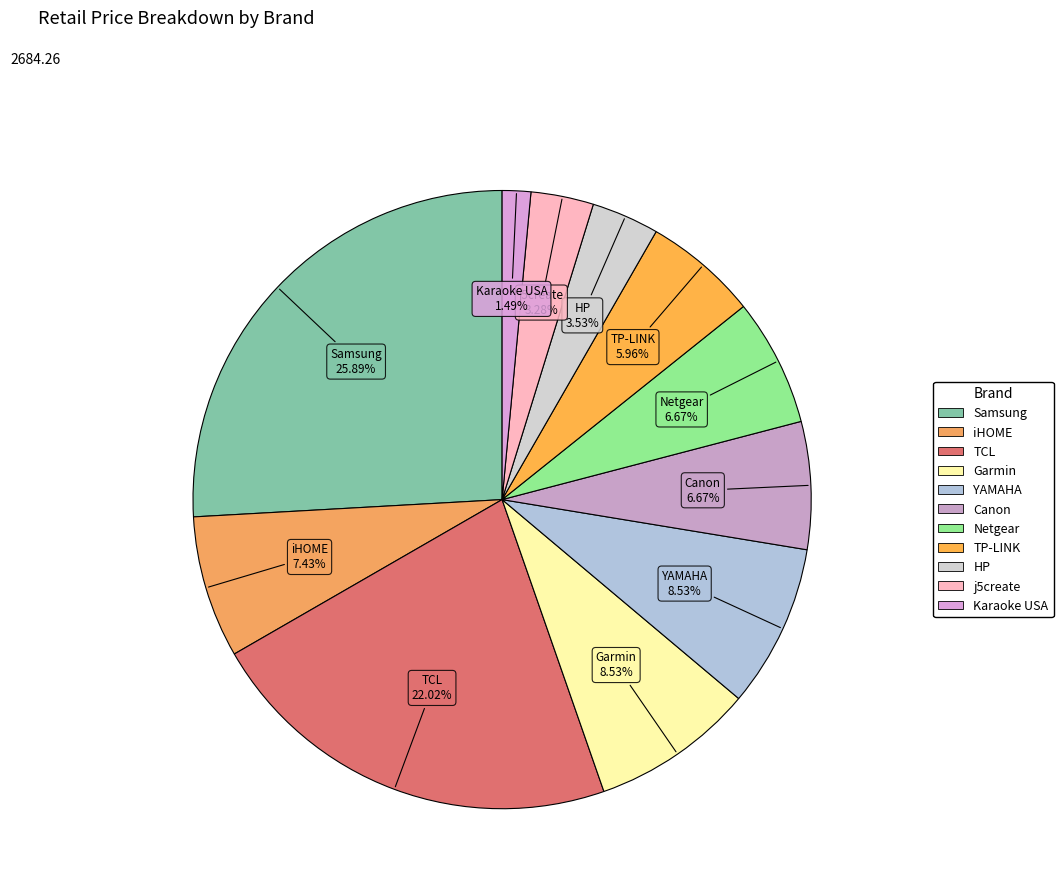

To the nearest percent, what percentage of the pie is j5create?

3%